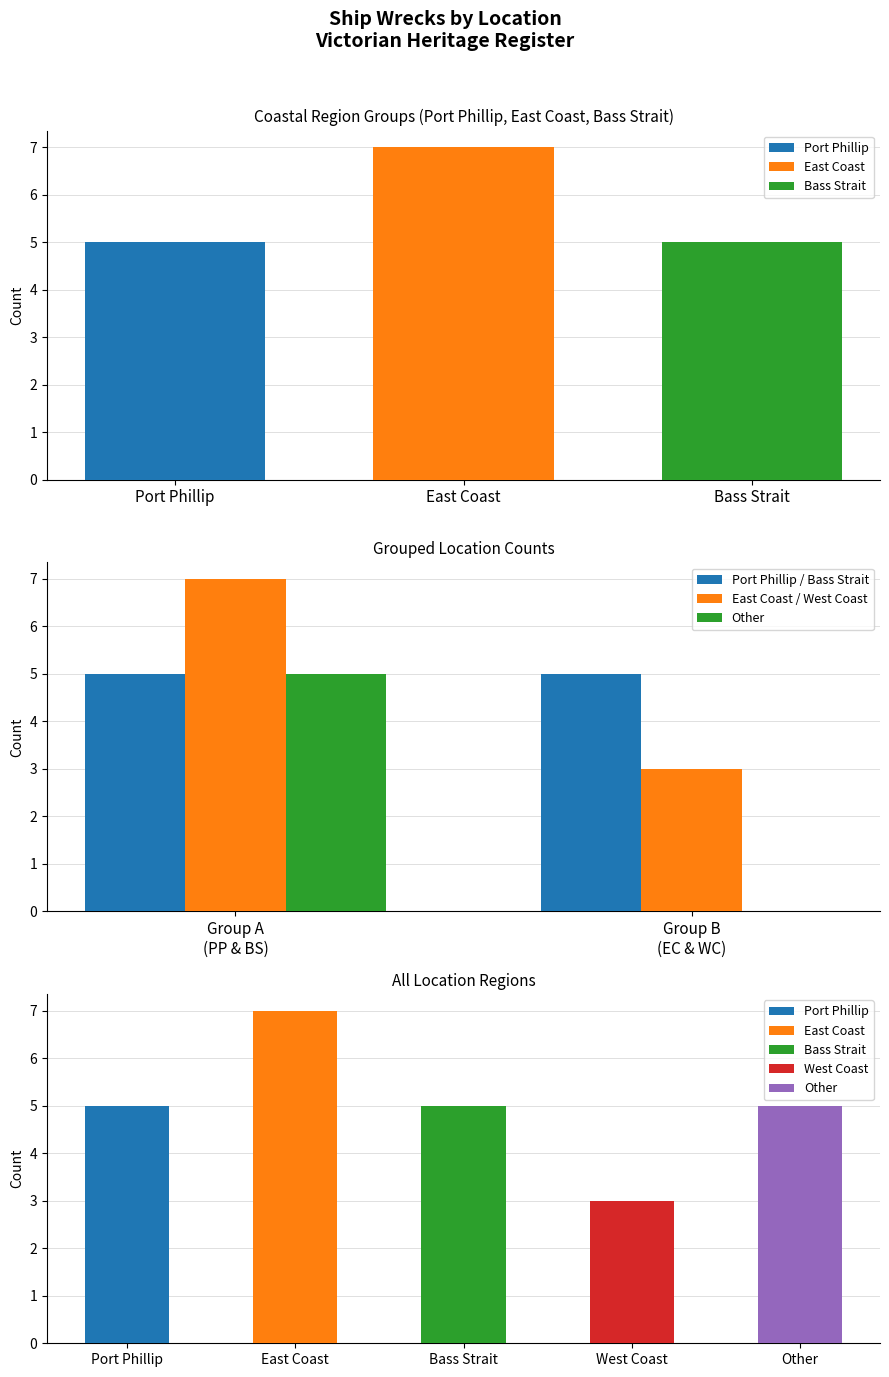

Which series has the largest range (max minus min)?

Other